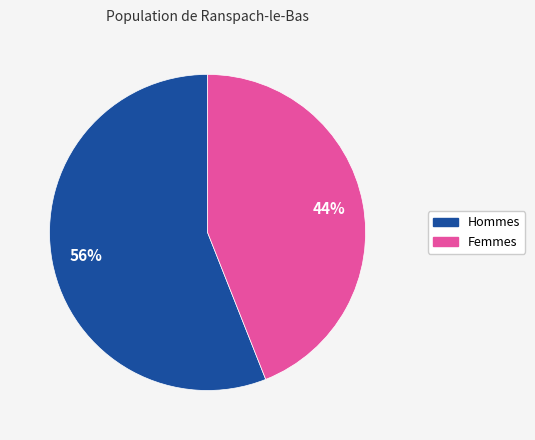

To the nearest percent, what is the average slice percentage?

50%